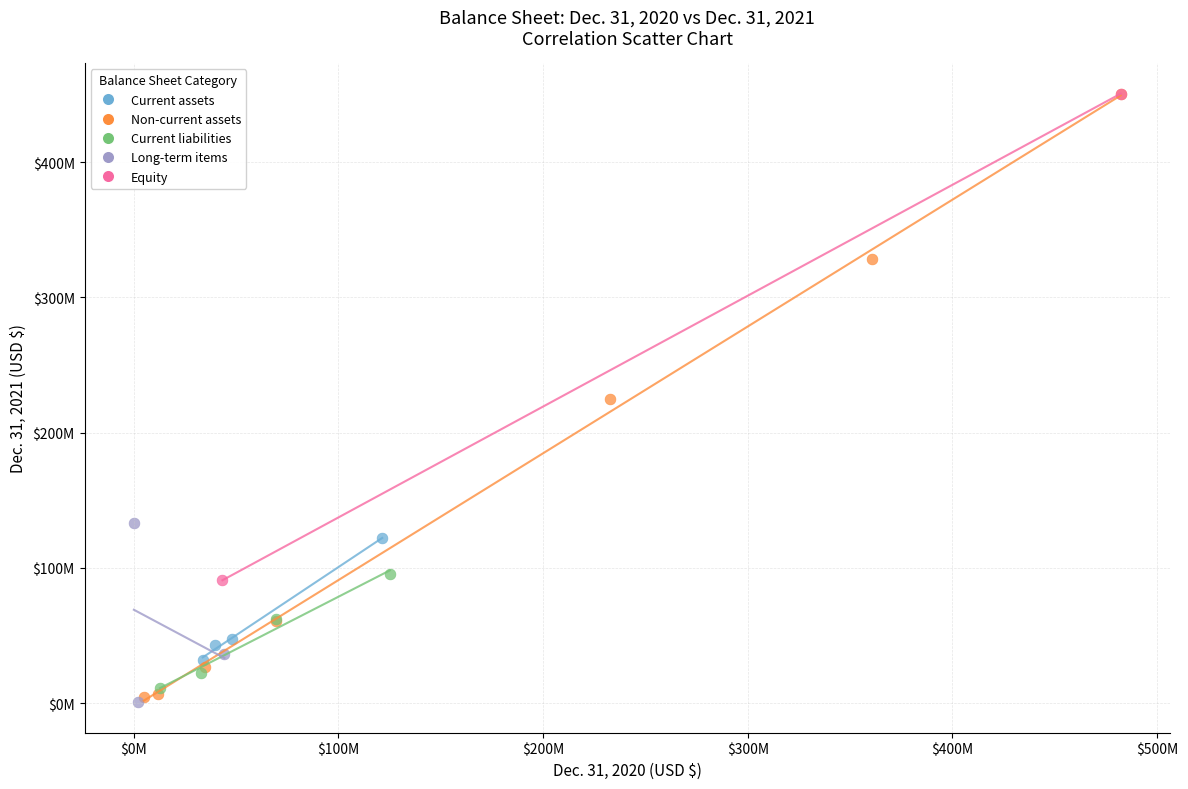

What are all the series names shown in the legend?

Current assets, Non-current assets, Current liabilities, Long-term items, Equity